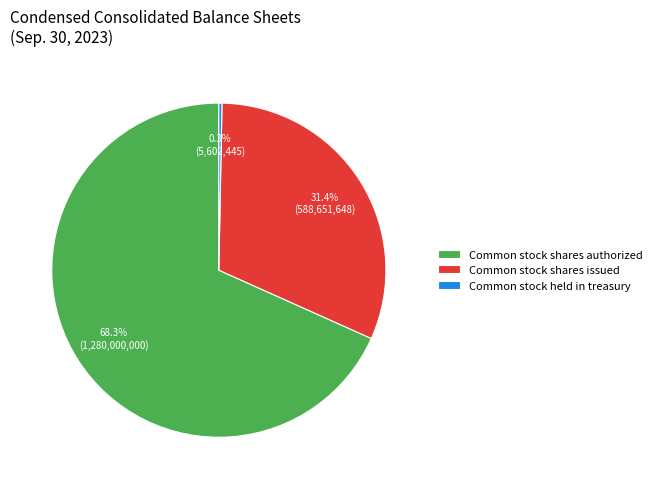

Does any single category account for the majority?

Yes